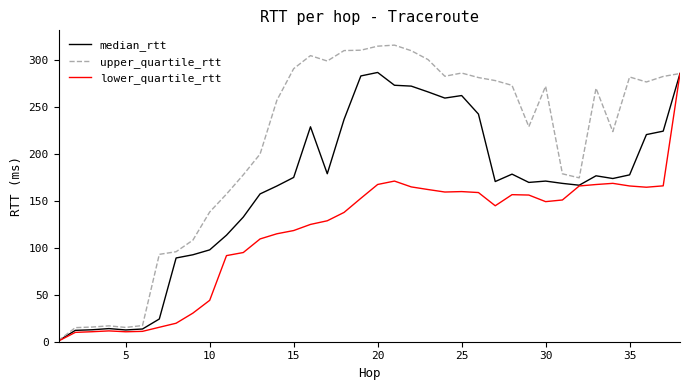

List the series in order of their overall mean, lowest first.

lower_quartile_rtt, median_rtt, upper_quartile_rtt